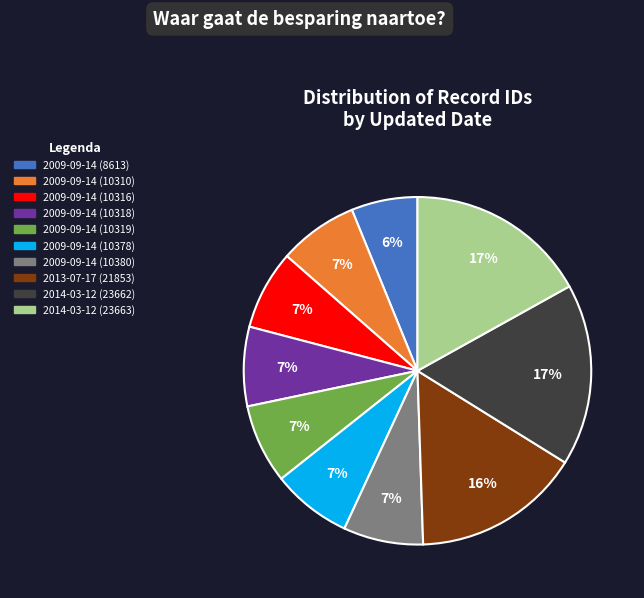

How many segments does this pie chart have?

10